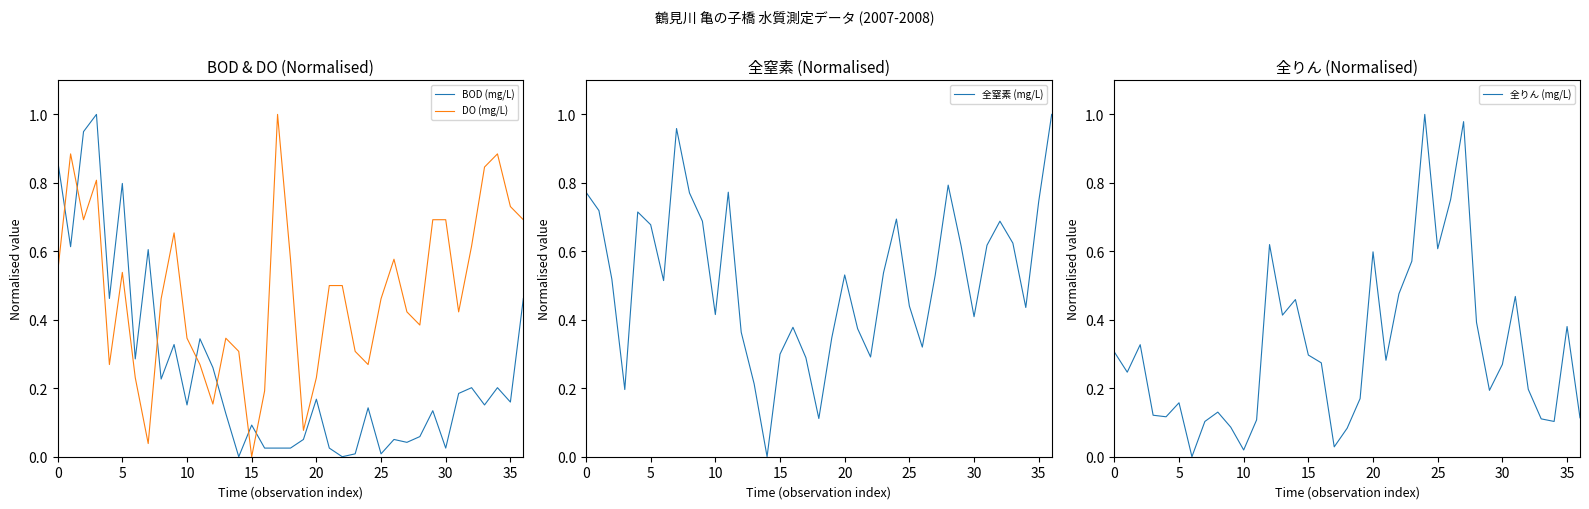

What is the maximum value for DO (mg/L)?

1.0